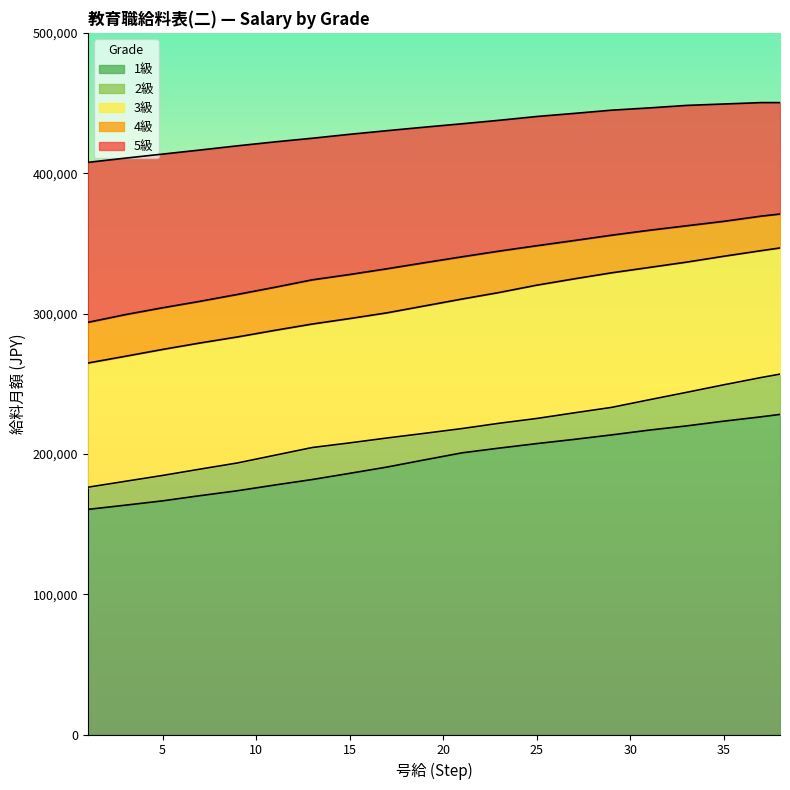

What is the lowest value of the 3級 series?

264700